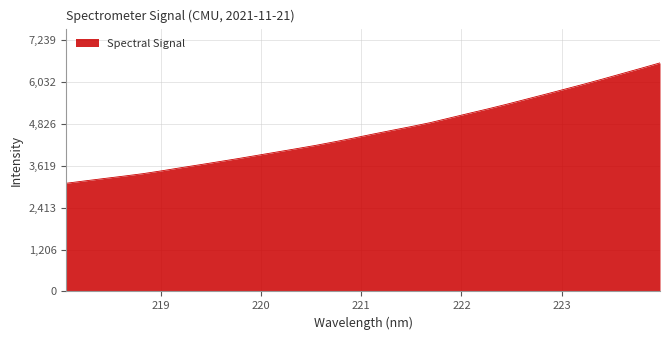

What is the difference between the maximum and minimum values?

3465.2